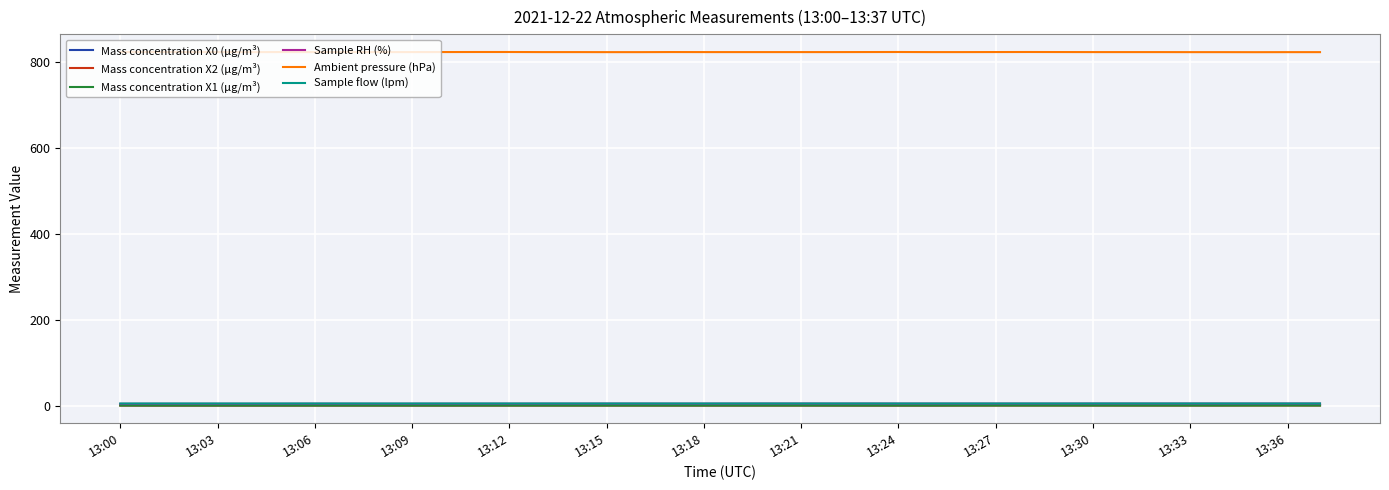

True or false: Ambient pressure (hPa) and Mass concentration X2 (μg/m³) intersect in this chart.

False